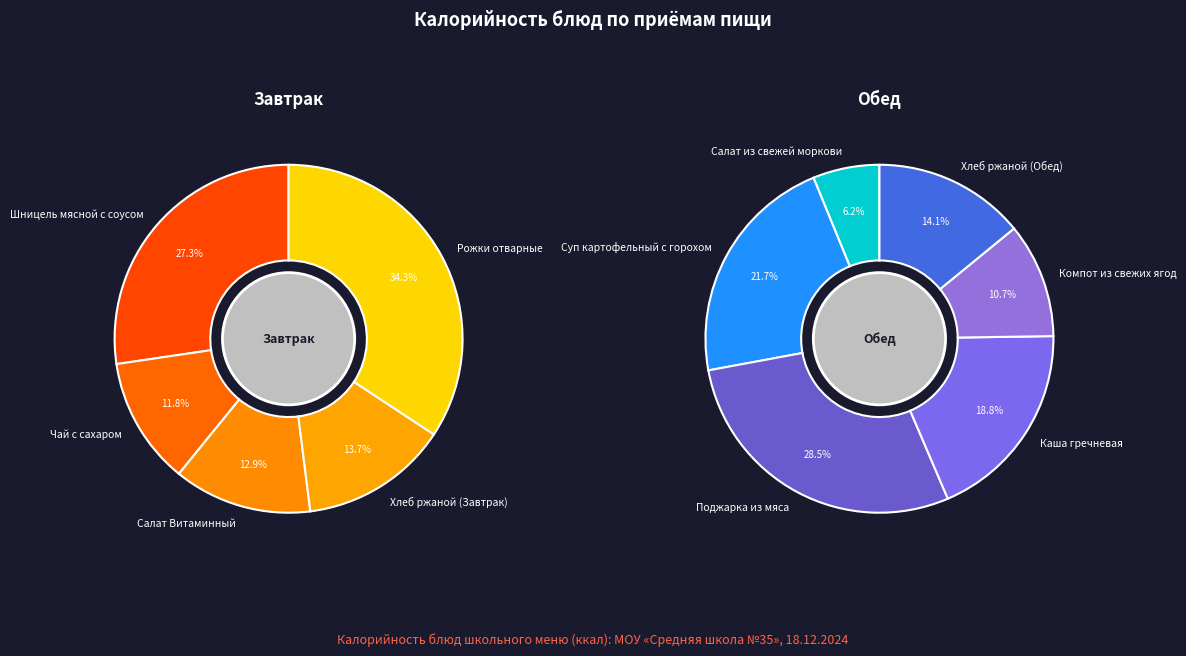

How many slices are in this pie chart?

11